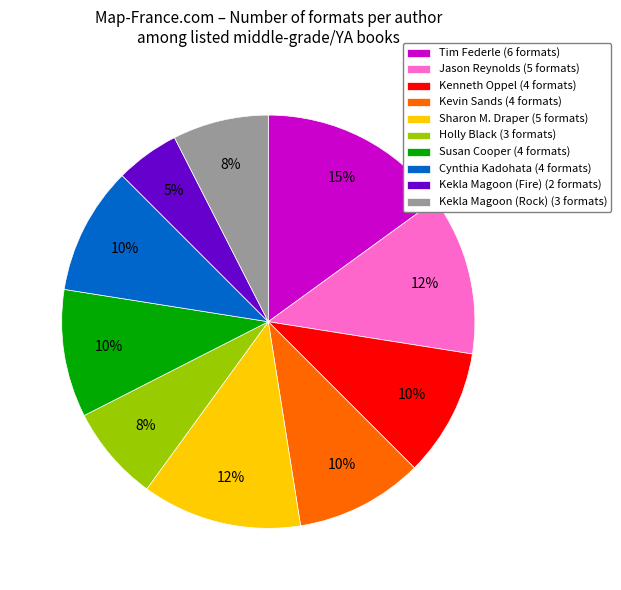

True or false: Holly Black accounts for 8% of the total.

True